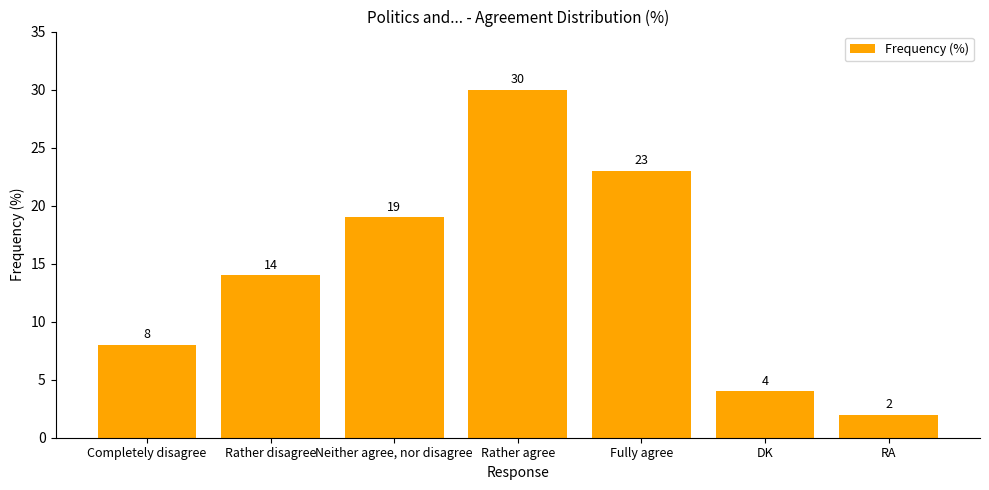

What is the label of the 6th bar from the right?

Rather disagree